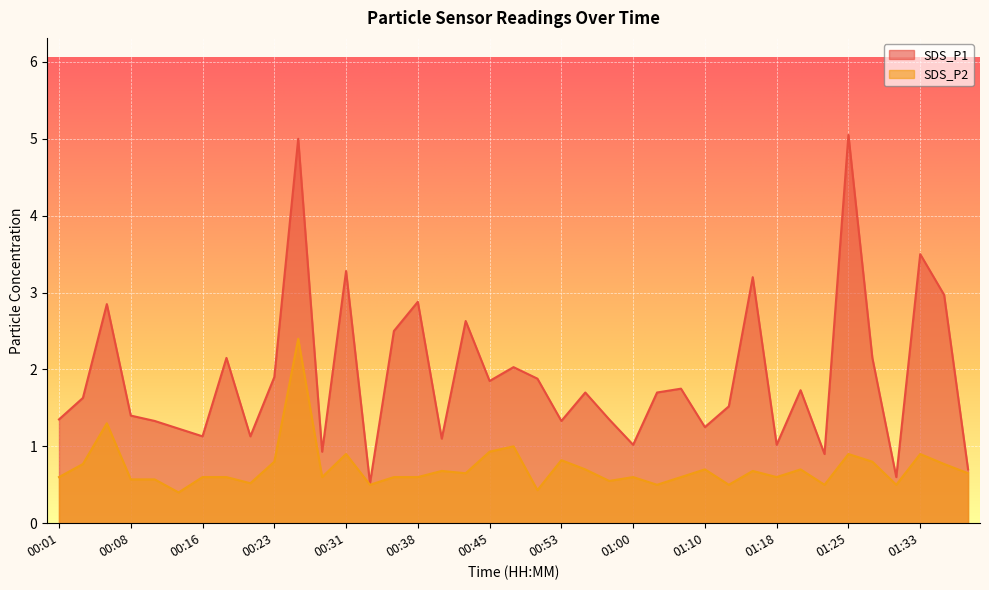

What is the difference between the maximum and second lowest values in the SDS_P2 series?

2.0